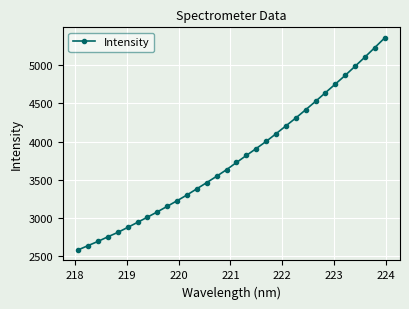

What is the value of the 7th point from the left?

2939.8